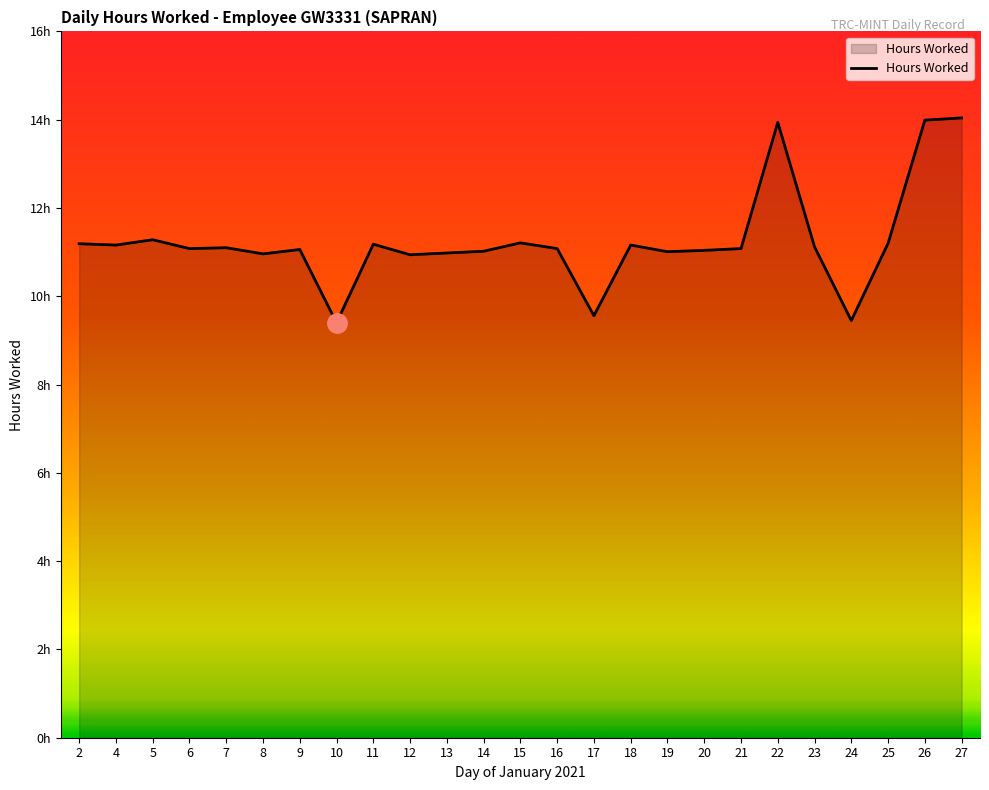

How many lines are shown in the chart?

1